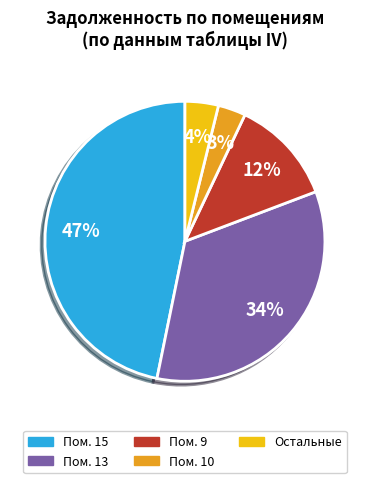

How many slices are in this pie chart?

5